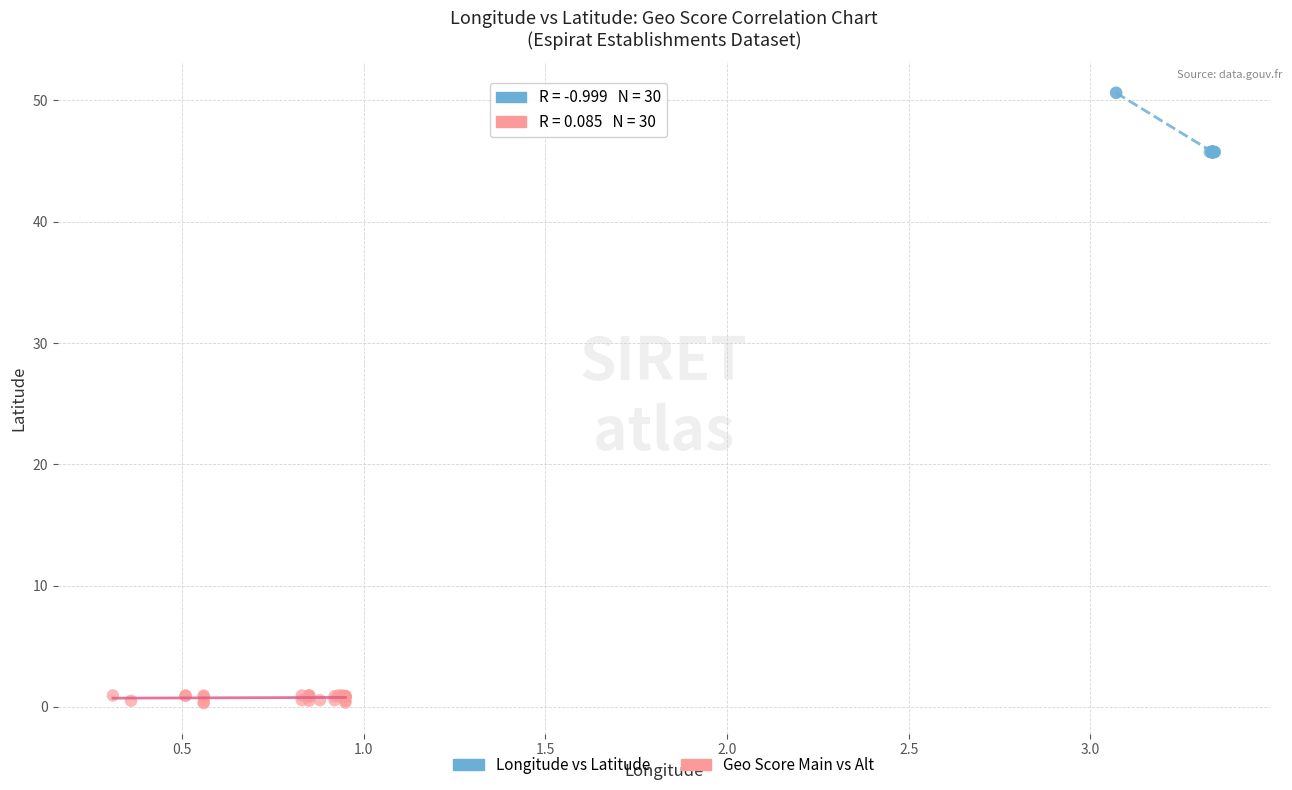

Which series has the largest Y range (max minus min)?

Longitude vs Latitude